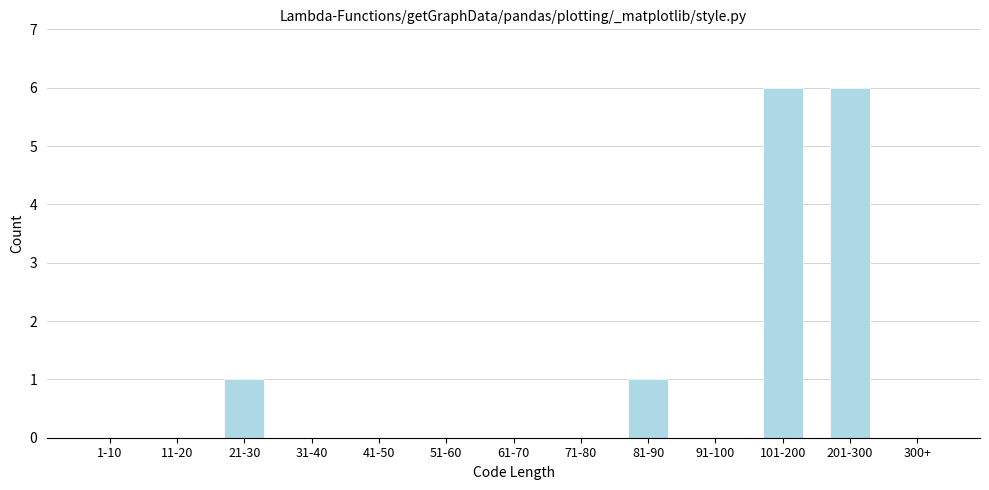

Reading right to left, list all the values displayed in this chart.

300+=0	201-300=6	101-200=6	91-100=0	81-90=1	71-80=0	61-70=0	51-60=0	41-50=0	31-40=0	21-30=1	11-20=0	1-10=0